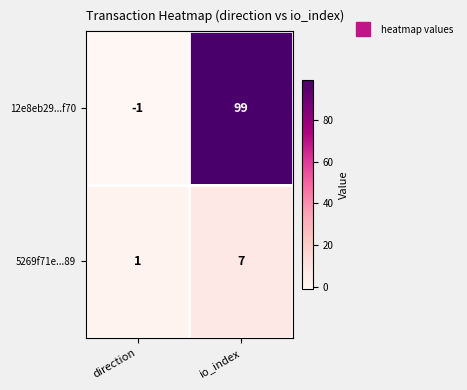

Is it true that 5269f71e...89 equals 7 at io_index?

True